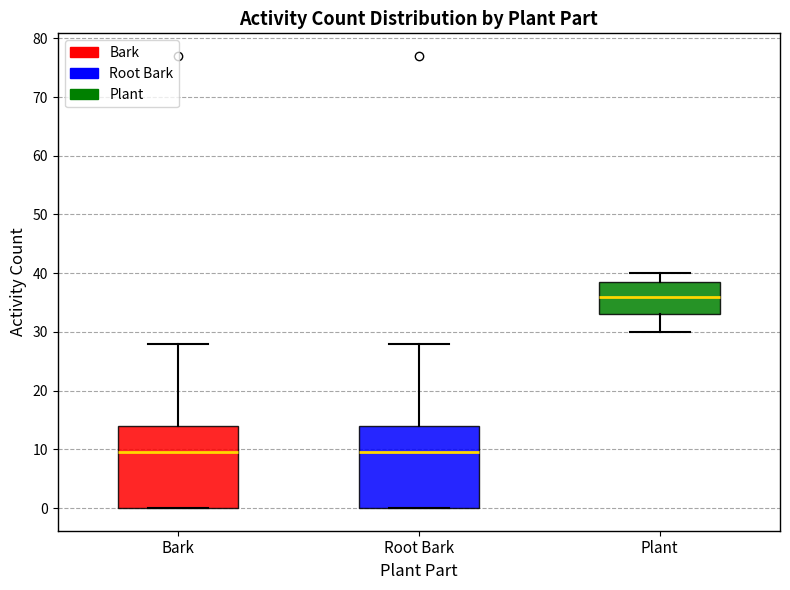

Reading left to right, transcribe this box plot: for each box, give where its median line is, the range the box spans, and where its two whiskers end, as read against the y-axis. The values are not printed on the chart, so give them approximately, as read against the axis.

Bark: median 10, box 0 to 14, whiskers 0 to 28
Root Bark: median 10, box 0 to 14, whiskers 0 to 28
Plant: median 36, box 33 to 39, whiskers 30 to 40